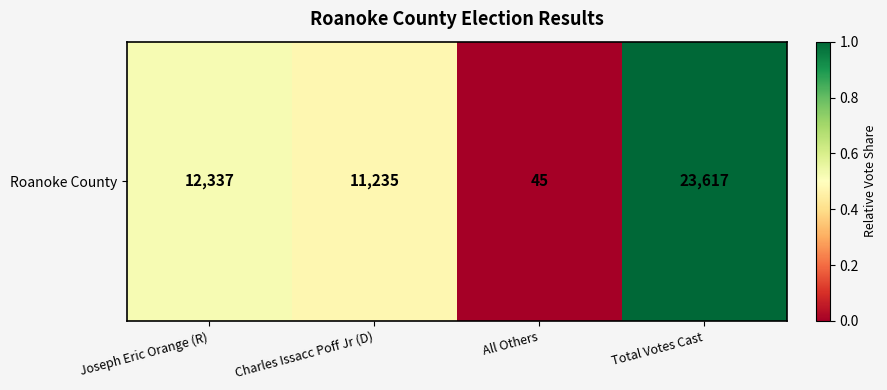

Which has a higher value, Total Votes Cast or Charles Issacc Poff Jr (D)?

Total Votes Cast